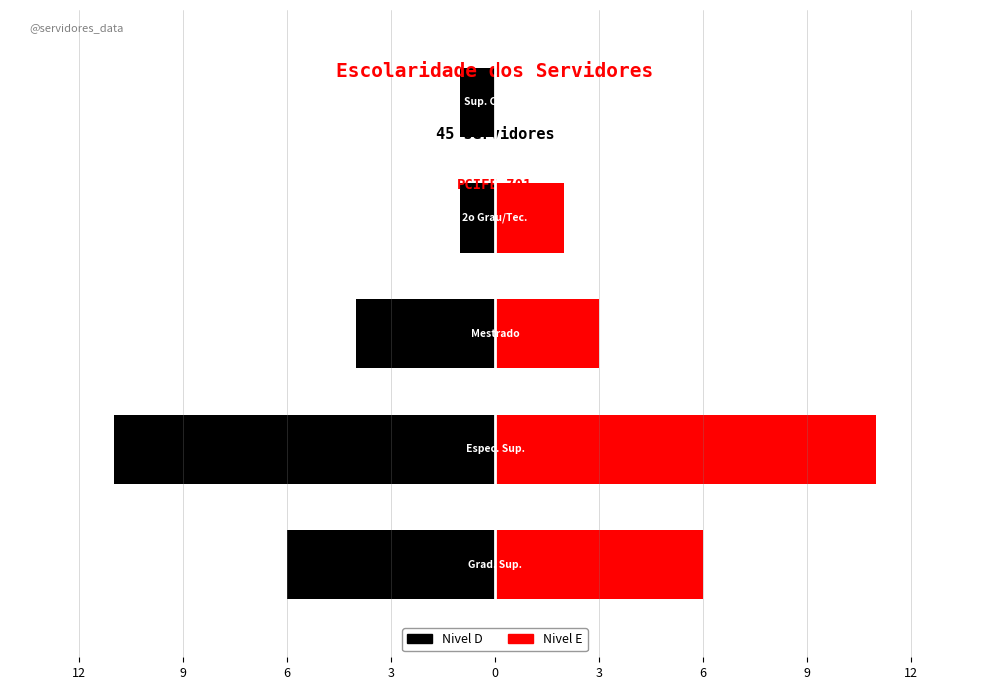

The value of Nivel D at 6 is -2. True or false?

False